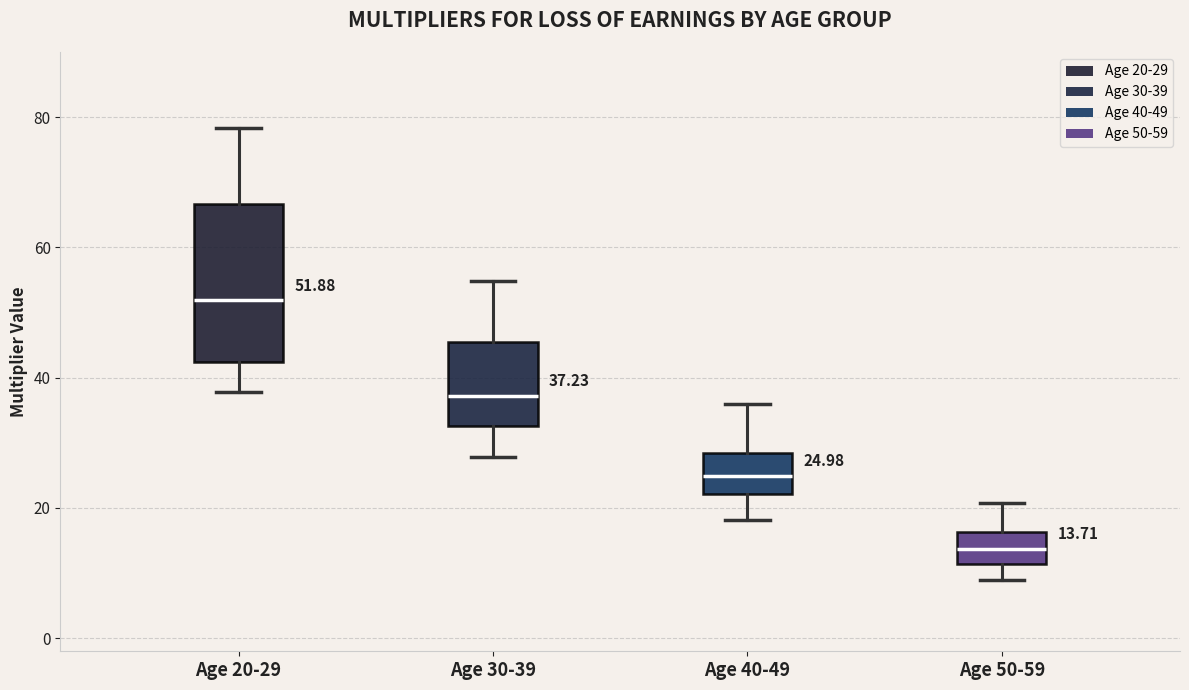

Comparing the boxes themselves (not the whiskers), which one is the tallest?

Age 20-29